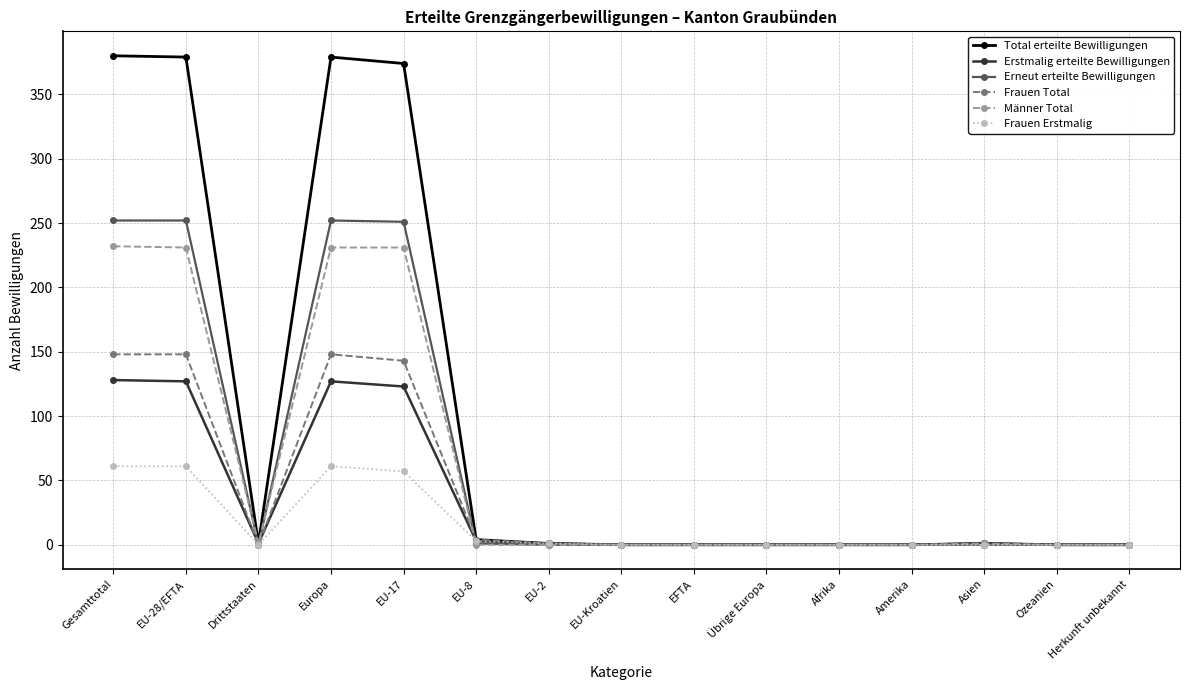

What is the value of the Erstmalig erteilte Bewilligungen point at the 3rd from the left?

1